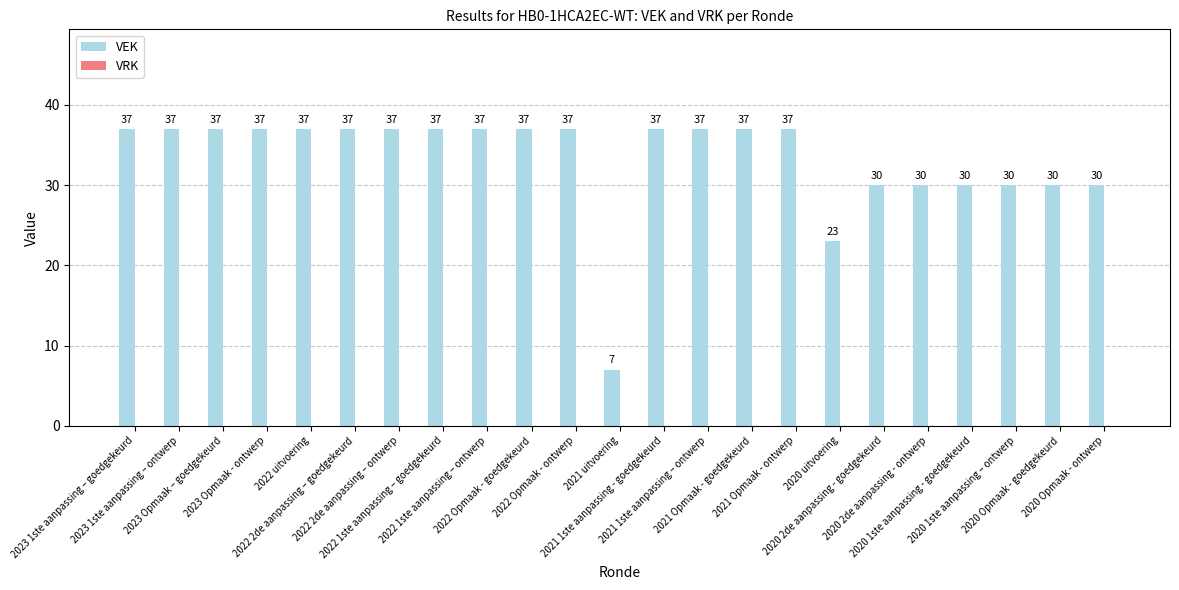

What is the value of the 12th bar from the left?

7